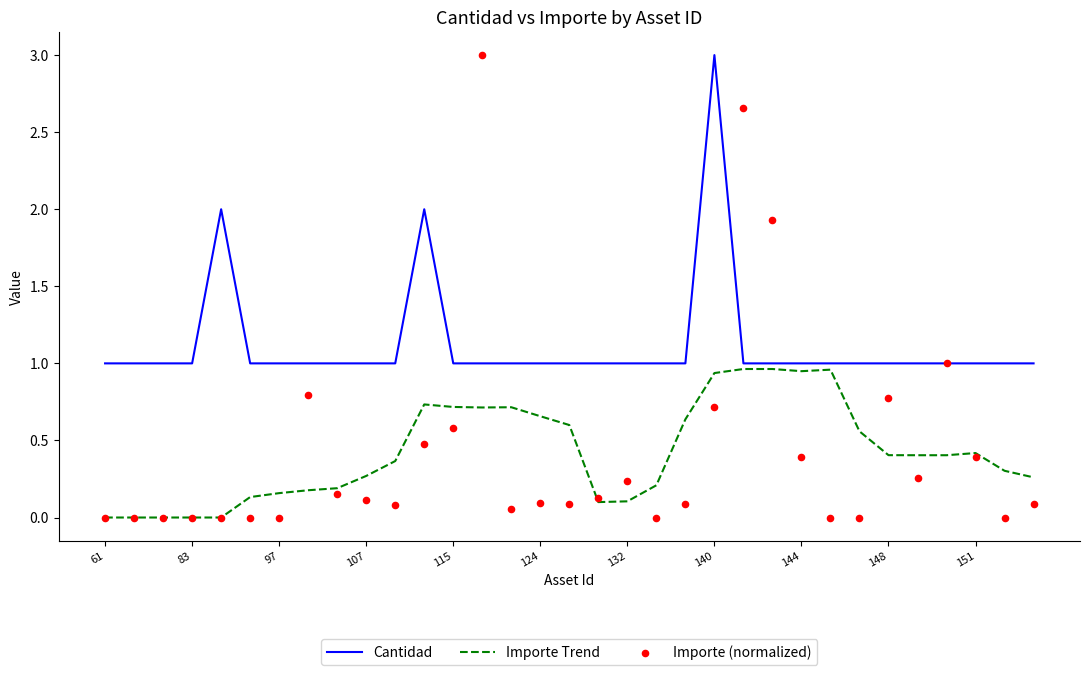

Which series has the largest total across all categories?

Cantidad